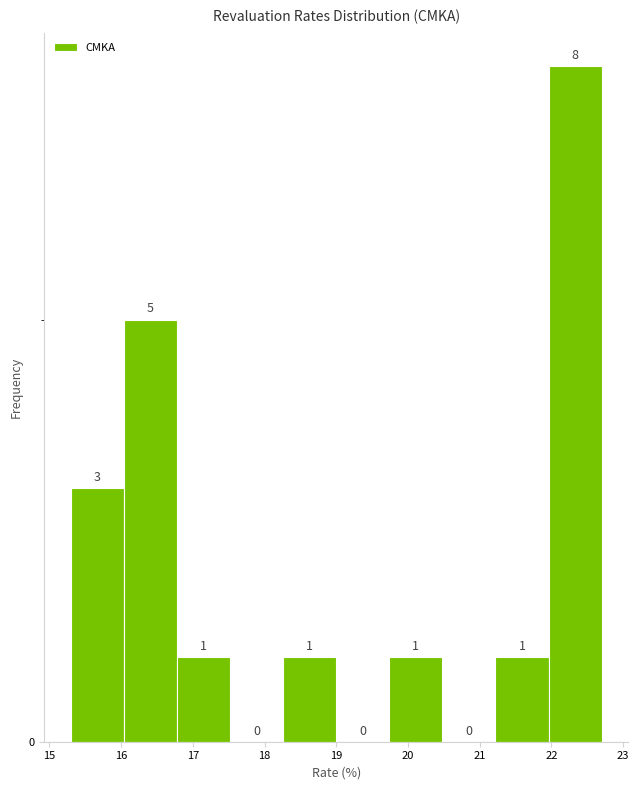

Reading left to right, transcribe this chart: for each bar, give the range it covers on the x-axis and its height. The bar edges are not printed on the chart, so give them approximately, as read against the axis.

15.30 to 16.04: 3
16.04 to 16.78: 5
16.78 to 17.52: 1
17.52 to 18.26: 0
18.26 to 19.00: 1
19.00 to 19.74: 0
19.74 to 20.48: 1
20.48 to 21.22: 0
21.22 to 21.96: 1
21.96 to 22.70: 8